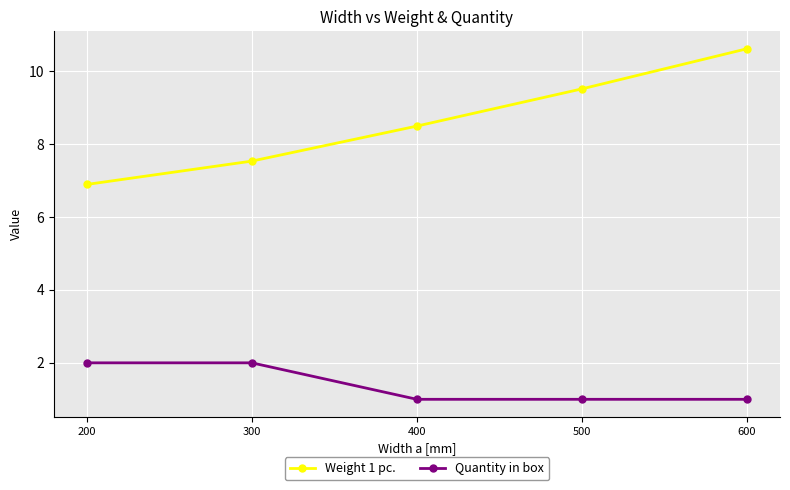

Which series has the largest range (max minus min)?

Weight 1 pc.